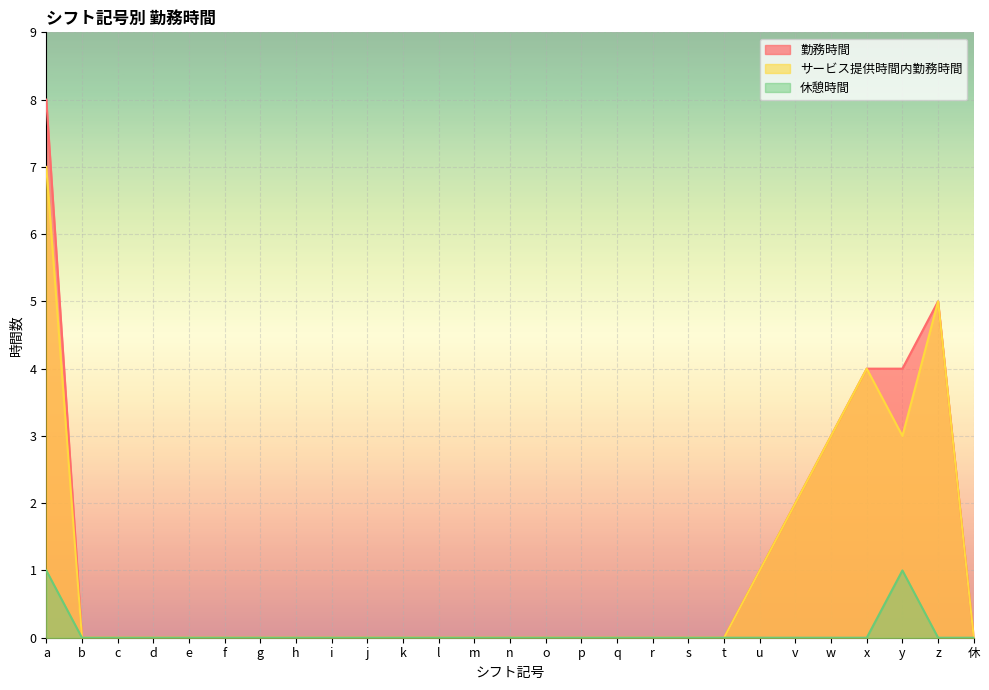

Reading left to right, what are all the values shown in this chart?

勤務時間: a=8	b=0	c=0	d=0	e=0	f=0	g=0	h=0	i=0	j=0	k=0	l=0	m=0	n=0	o=0	p=0	q=0	r=0	s=0	t=0	u=1	v=2	w=3	x=4	y=4	z=5	休=0
サービス提供時間内勤務時間: a=7	b=0	c=0	d=0	e=0	f=0	g=0	h=0	i=0	j=0	k=0	l=0	m=0	n=0	o=0	p=0	q=0	r=0	s=0	t=0	u=1	v=2	w=3	x=4	y=3	z=5	休=0
休憩時間: a=1	b=0	c=0	d=0	e=0	f=0	g=0	h=0	i=0	j=0	k=0	l=0	m=0	n=0	o=0	p=0	q=0	r=0	s=0	t=0	u=0	v=0	w=0	x=0	y=1	z=0	休=0